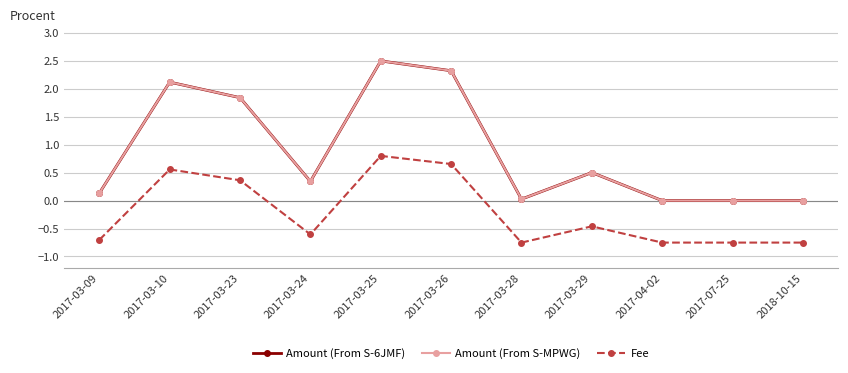

True or false: Amount (From S-MPWG) has more than 2 interior local peaks.

True